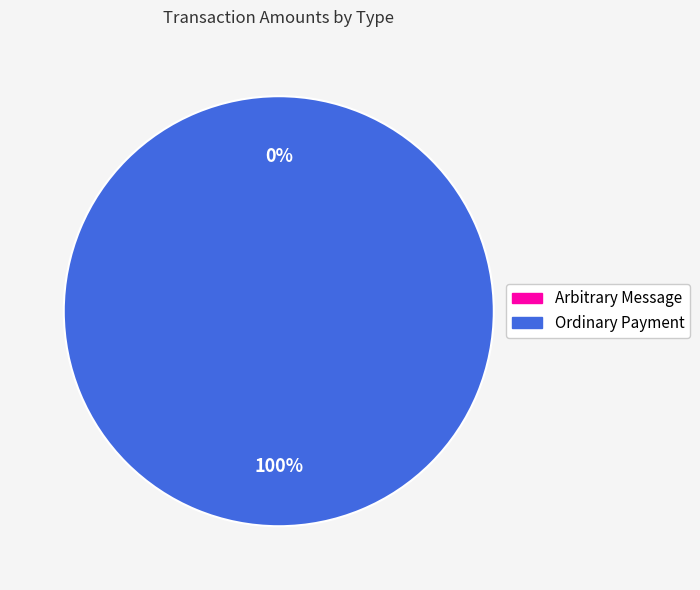

Does Ordinary Payment (Height 79387) account for over 50% of the chart?

Yes